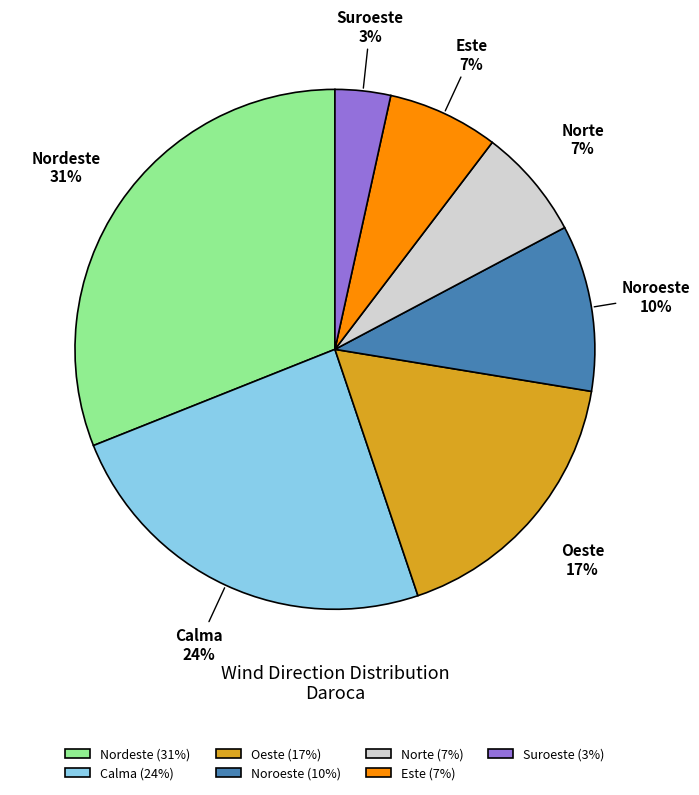

Is there a majority slice in this chart?

No